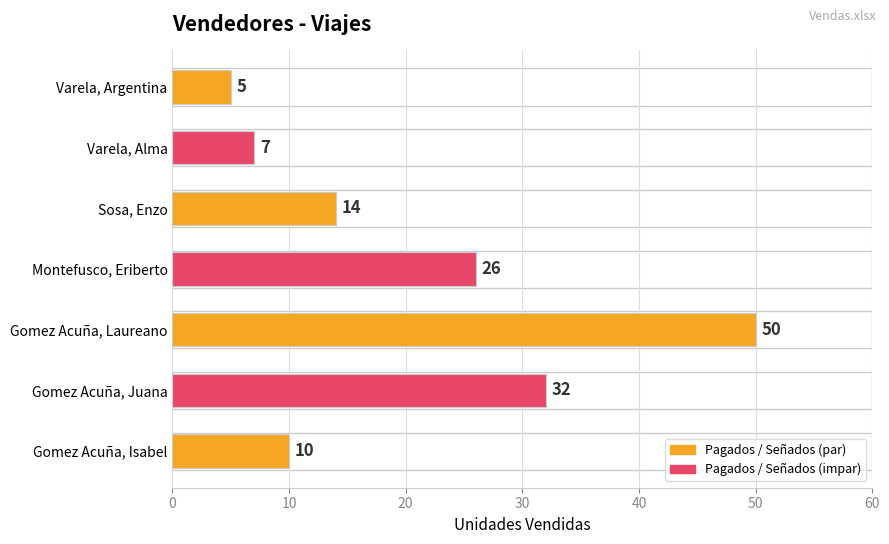

What is the difference between the values at Varela, Argentina and Sosa, Enzo?

9